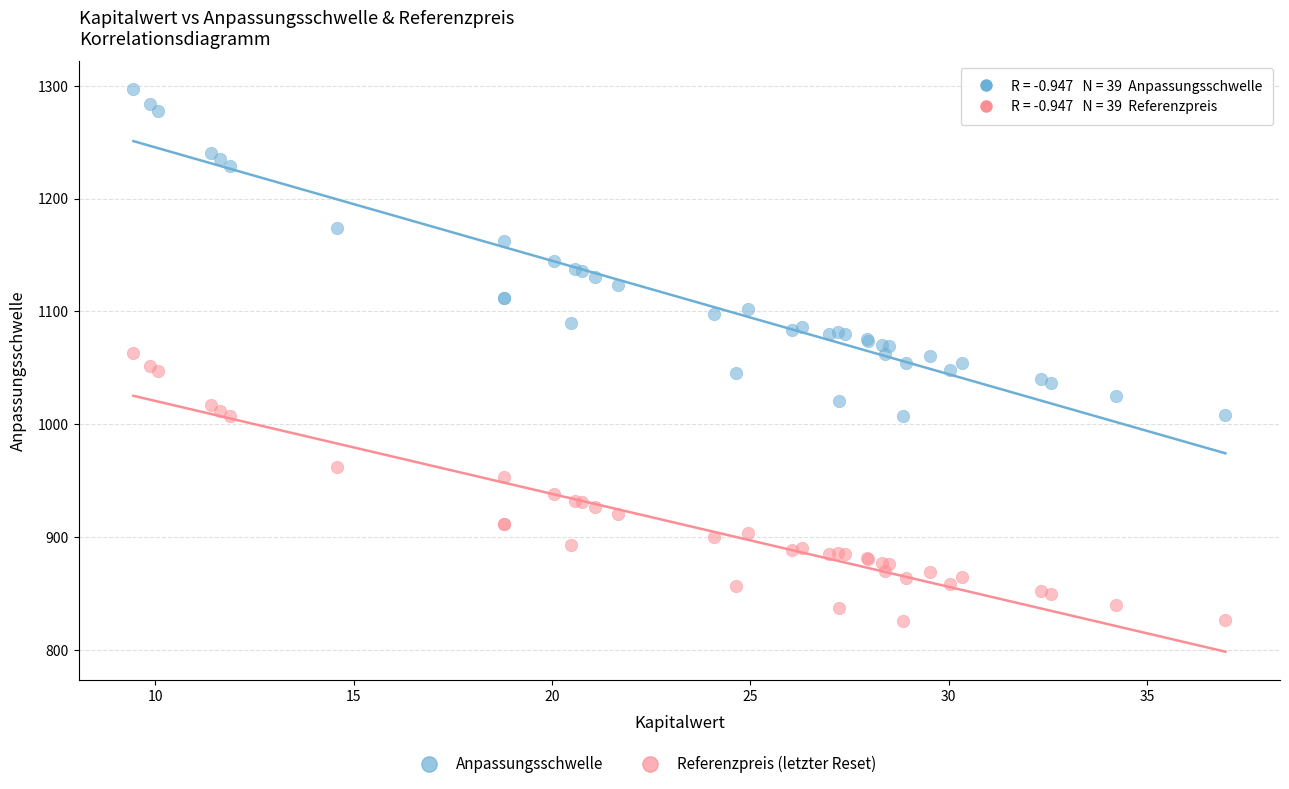

What is the X range (max minus min) for the scatter plot?

27.5